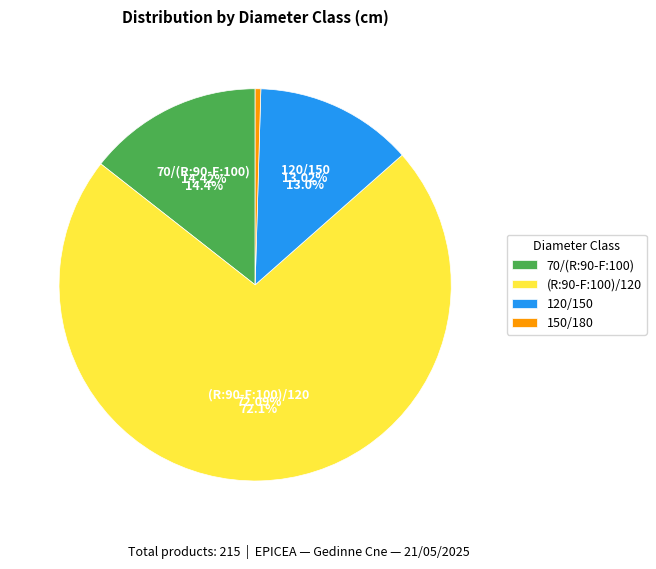

How many slices are in this pie chart?

4